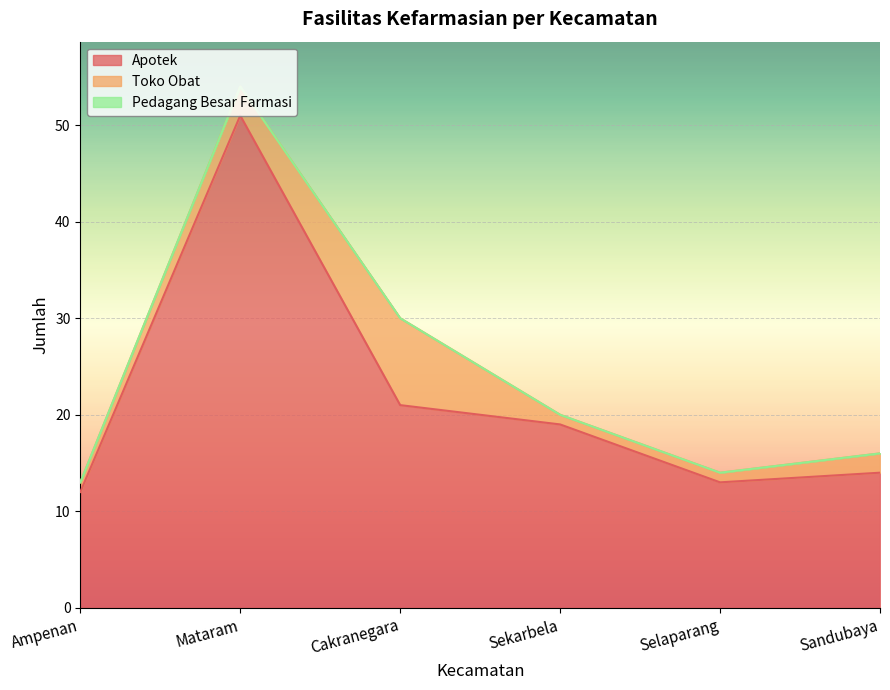

What is the total value across all series at Sekarbela?

20